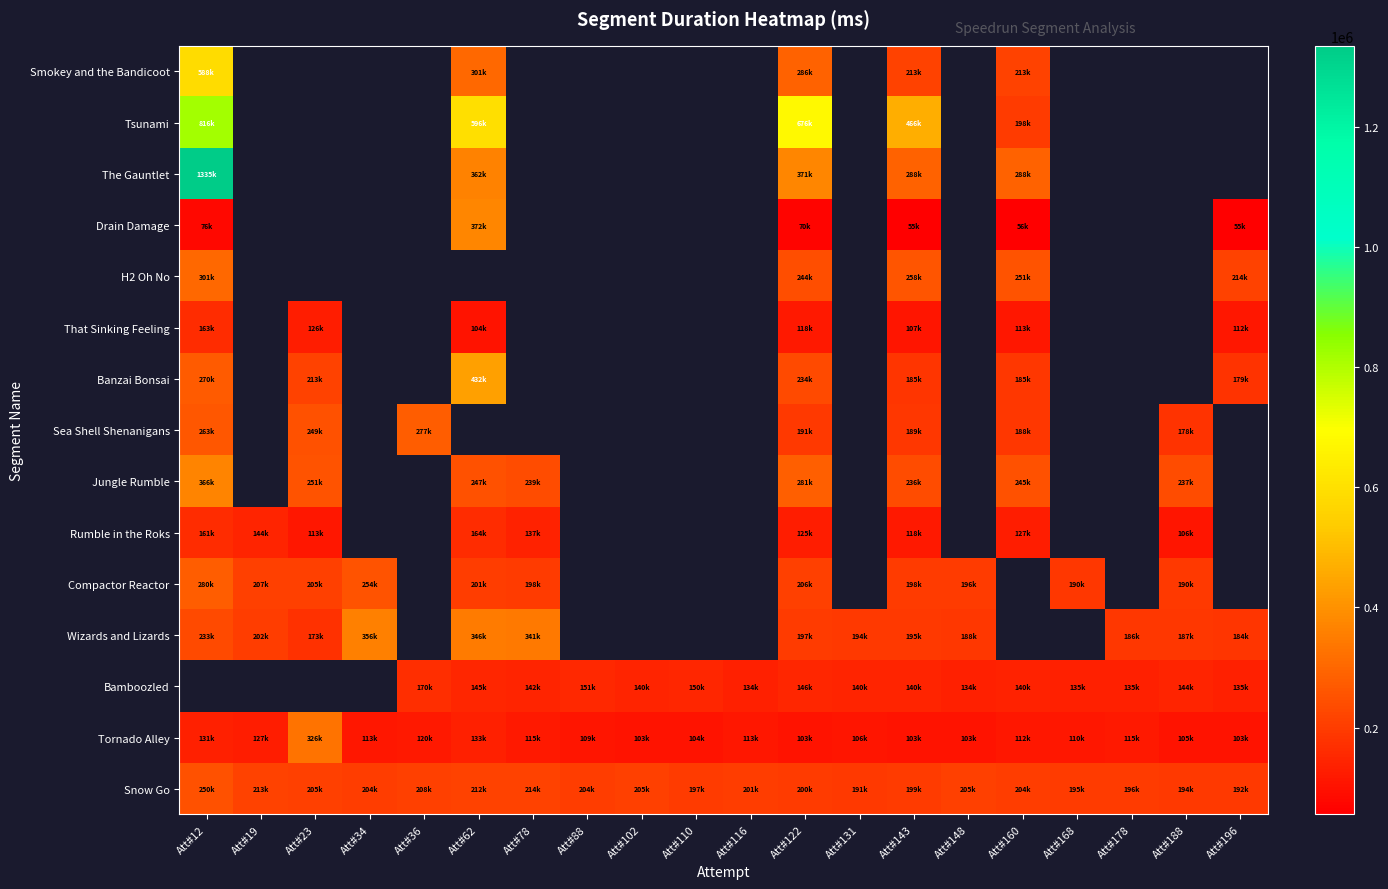

What is the minimum value shown in the chart?

55294.0